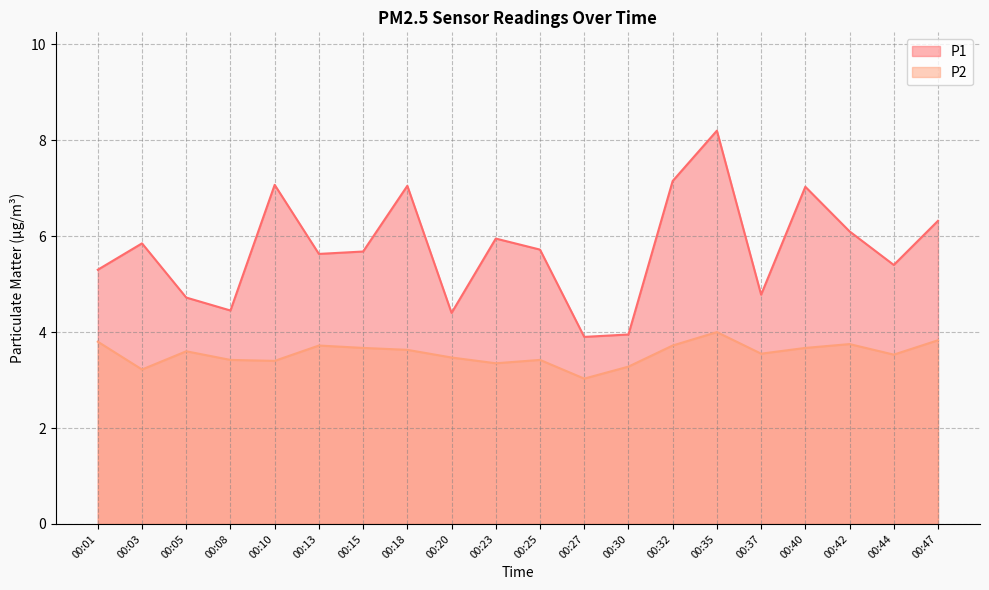

True or false: P2 and P1 intersect in this chart.

False